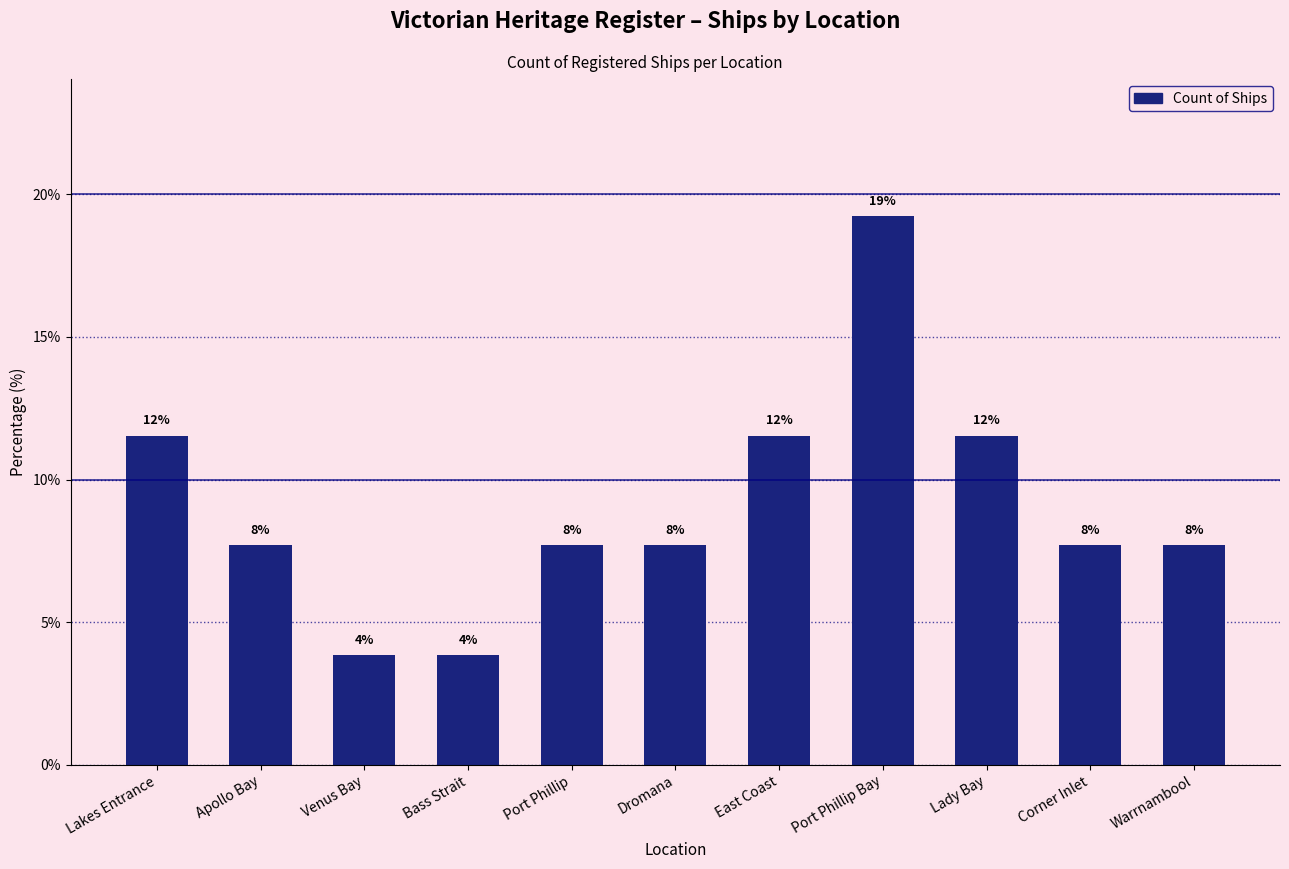

Which category has the lowest value across all series?

Venus Bay